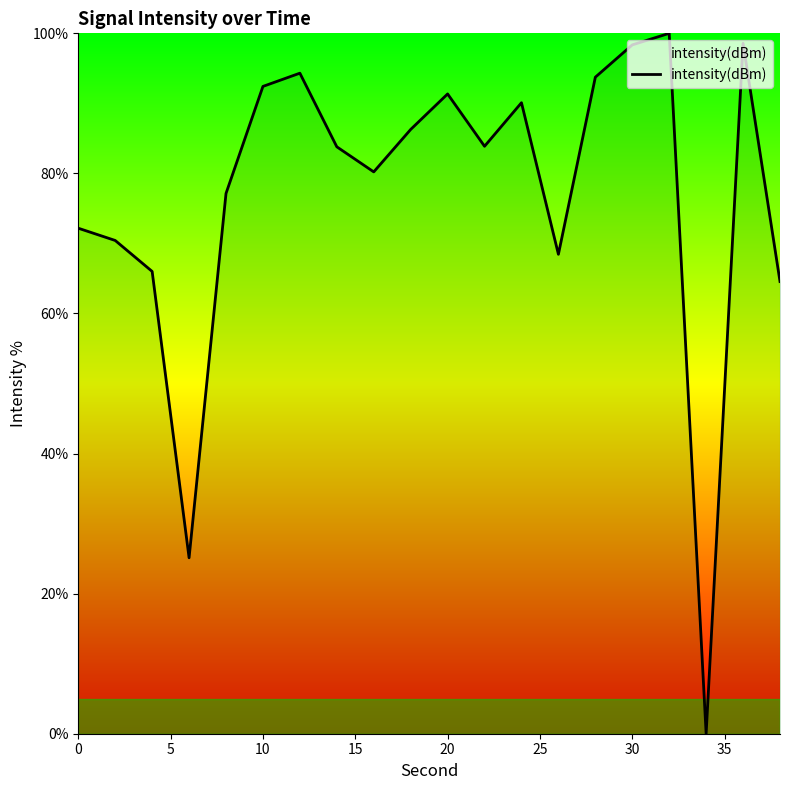

What is the maximum value shown in the chart?

100.0